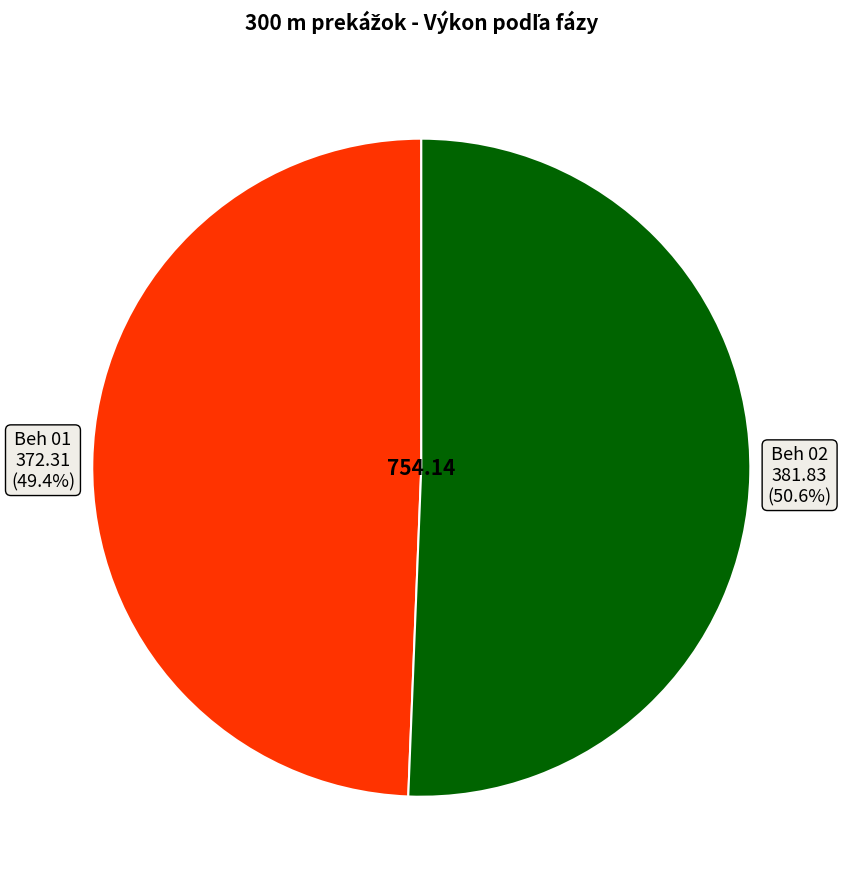

Is there any slice that represents more than half of the pie?

Yes